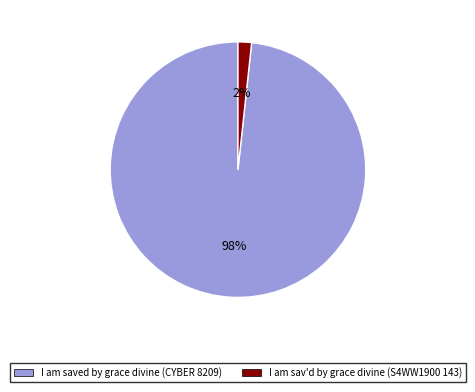

Between I am saved by grace divine (CYBER 8209) and I am sav'd by grace divine (S4WW1900 143), which is larger?

I am saved by grace divine (CYBER 8209)